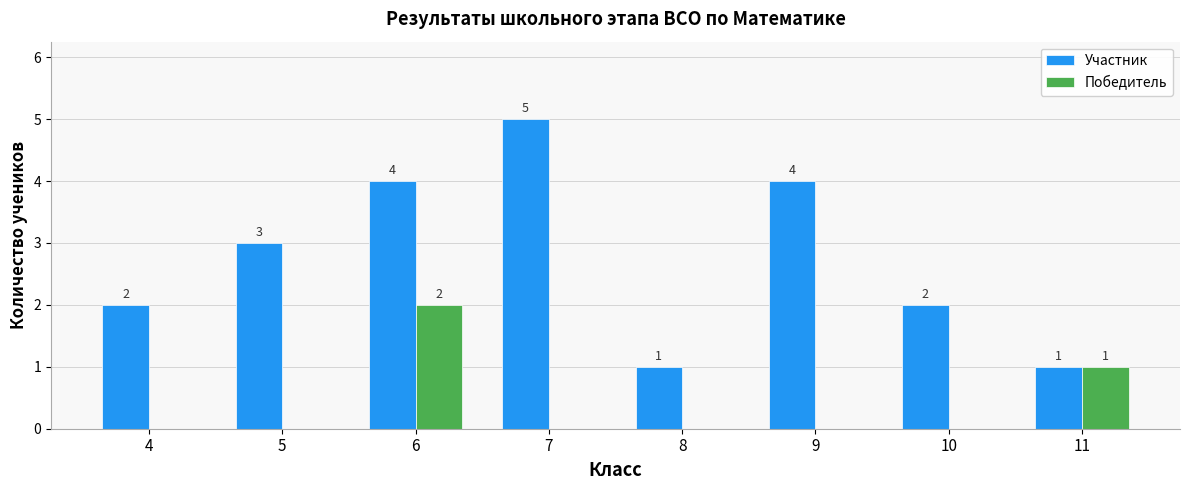

How many Победитель values are between 0 and 1?

7